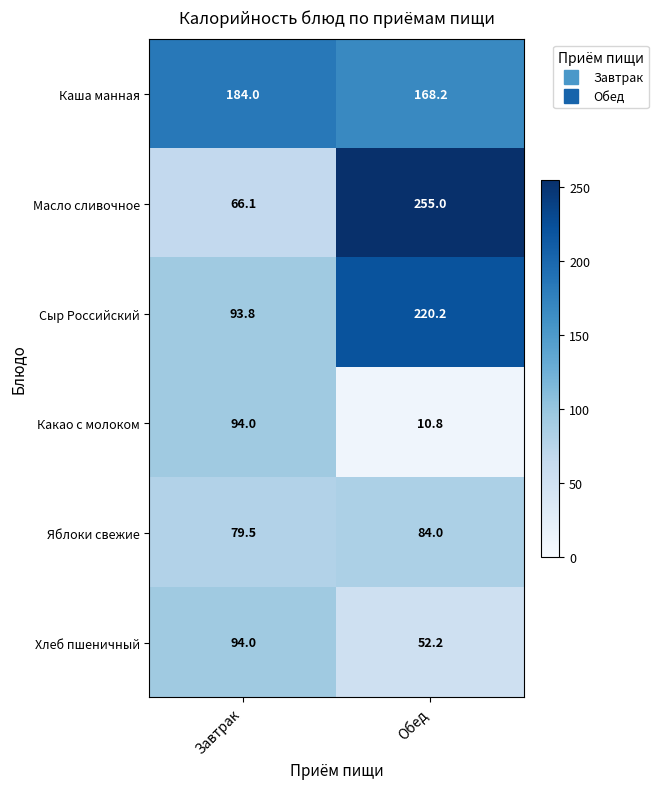

The Каша манная series shows 168.2 at Обед. True or false?

True